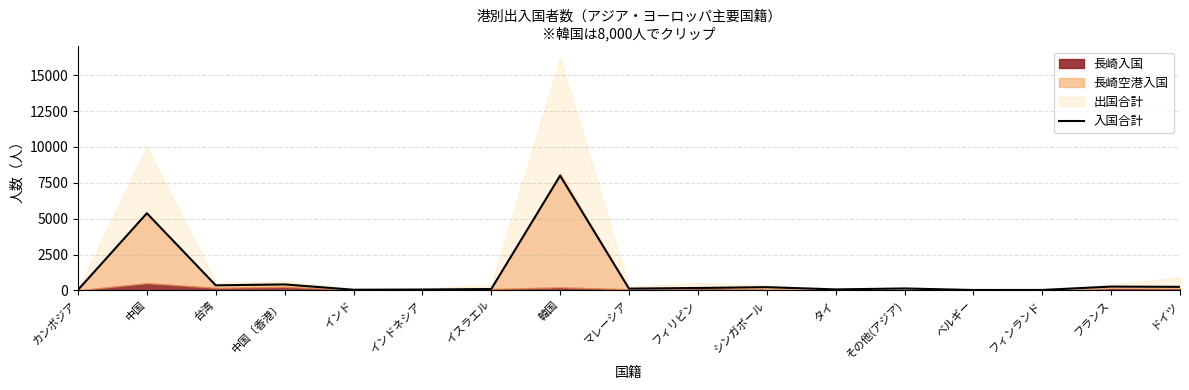

Reading left to right, what are all the values shown in this chart?

37	5378	350	415	42	58	95	8000	120	166	224	66	133	24	29	263	245